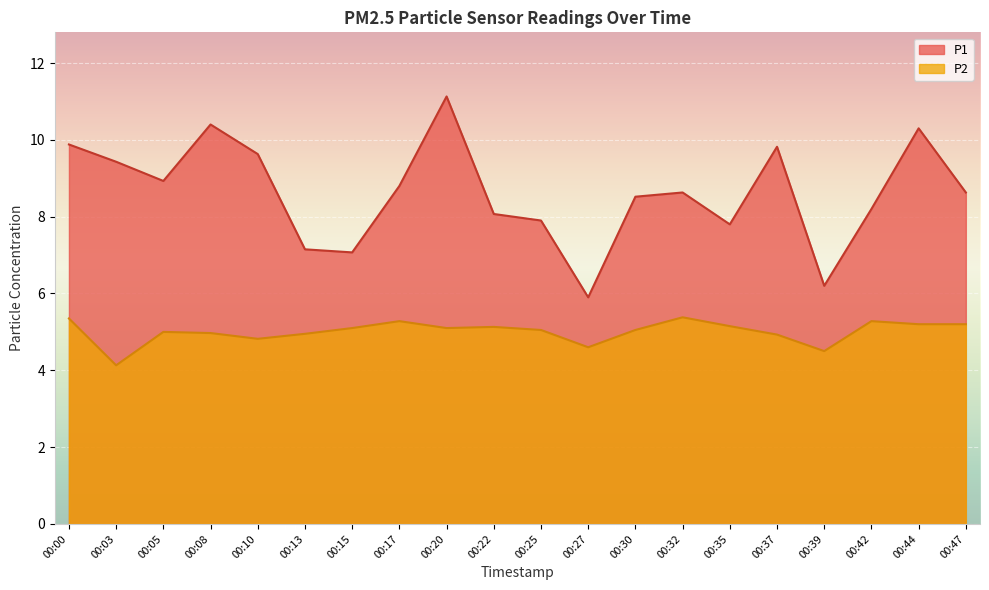

Is it true that P2 equals 8.8 at 00:22?

False